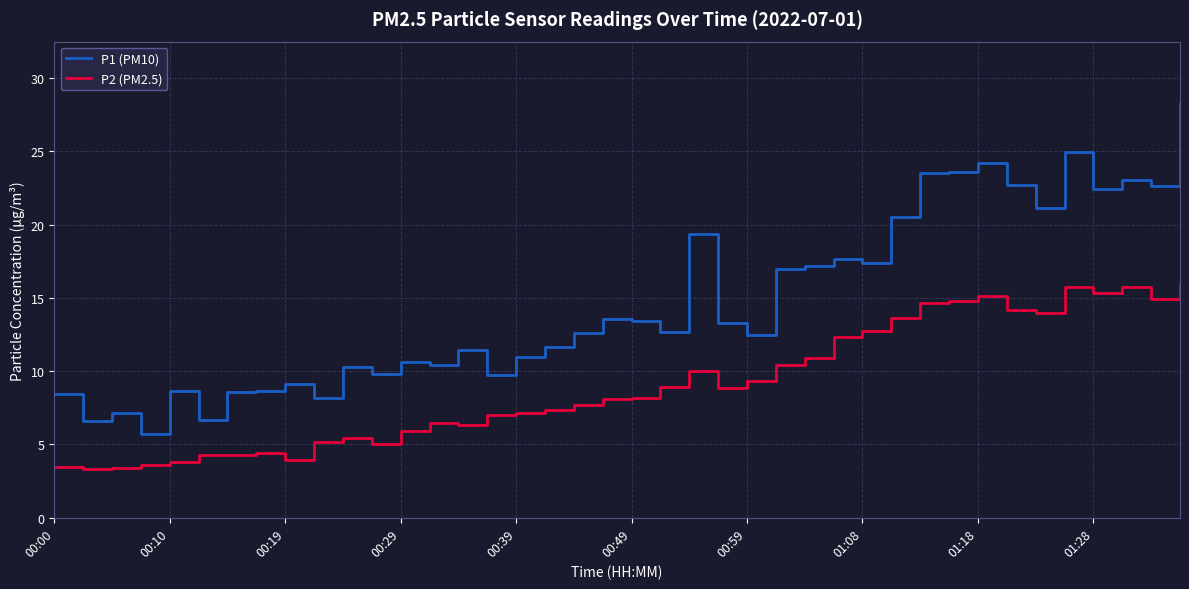

What is the highest value of the P2 (PM2.5) series?

16.0